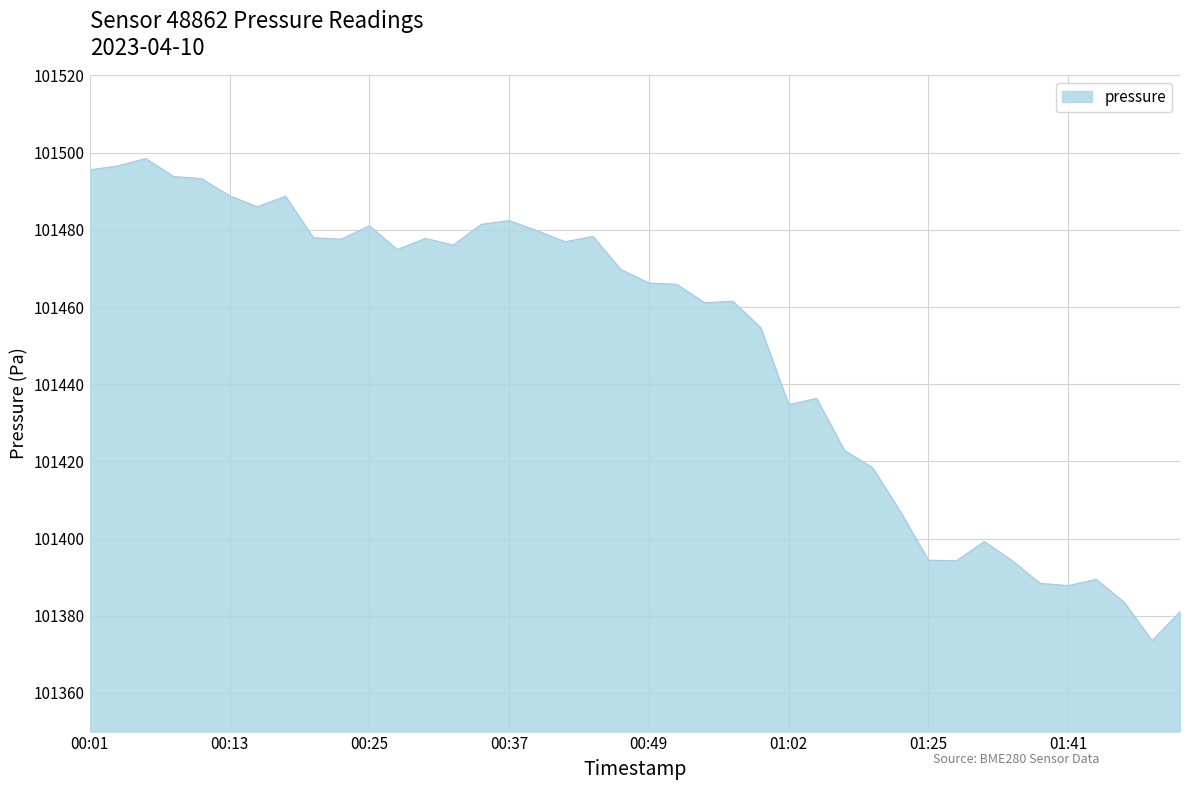

What is the minimum value shown in the chart?

101373.5